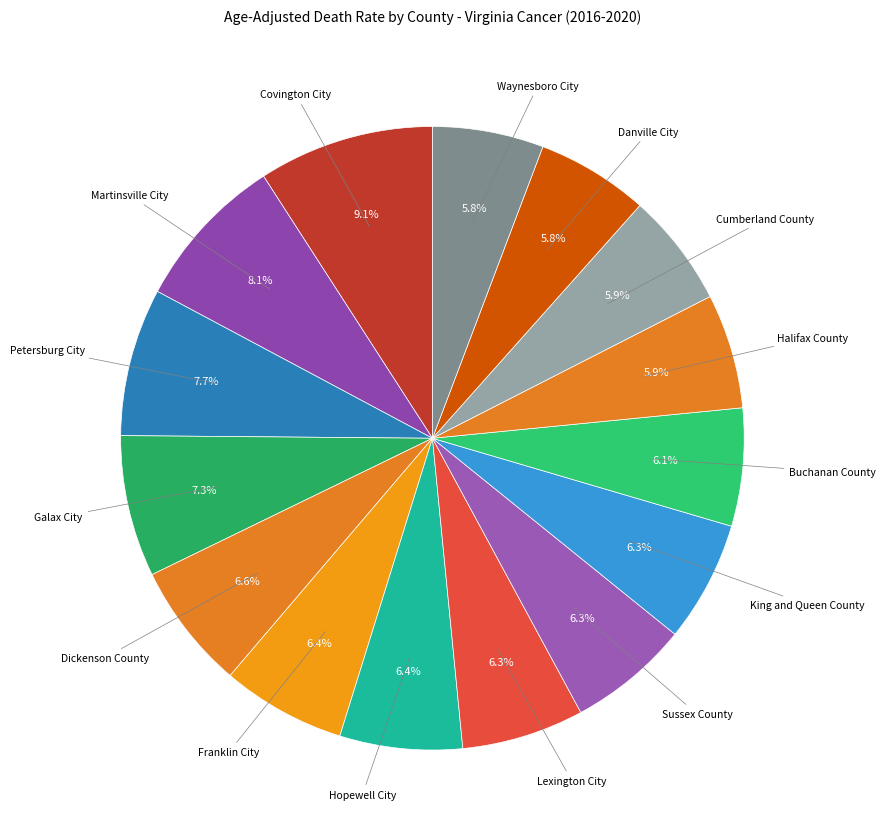

How many slices are in this pie chart?

15